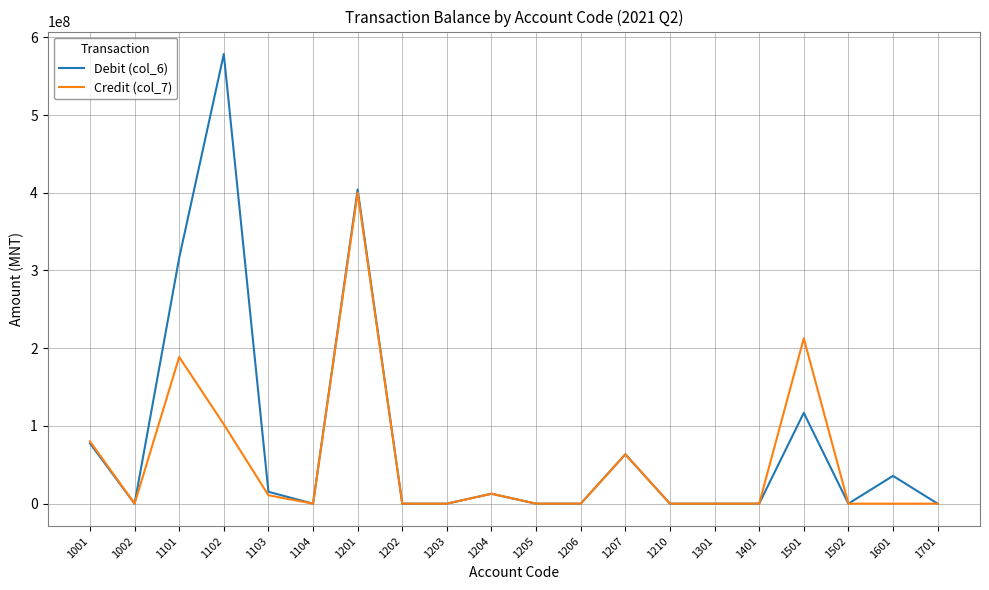

The value of Debit (col_6) at 1601 is 35750000.0. True or false?

True